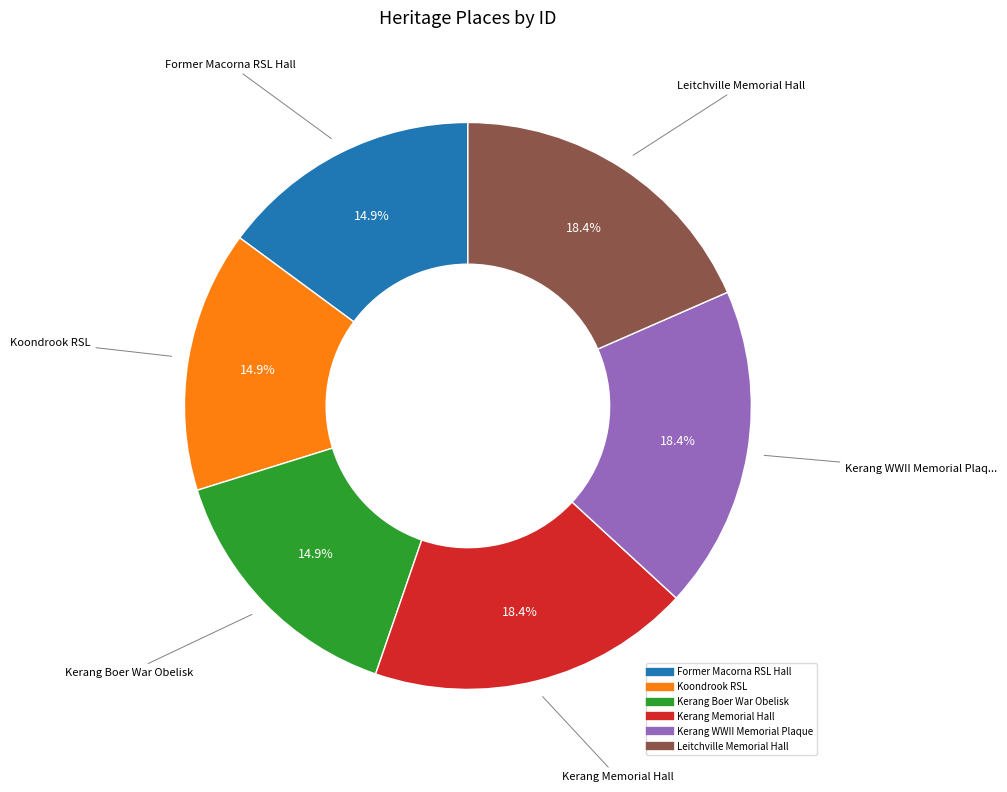

Count the number of slices in the pie.

6